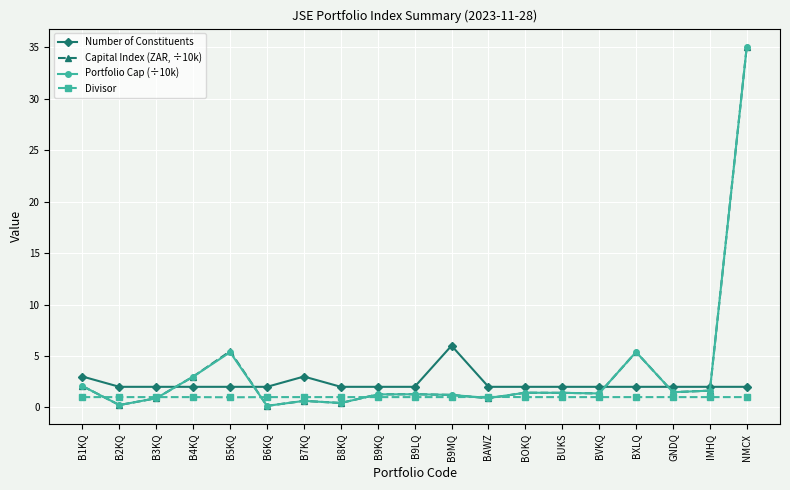

Read the Divisor value at BVKQ.

1.0